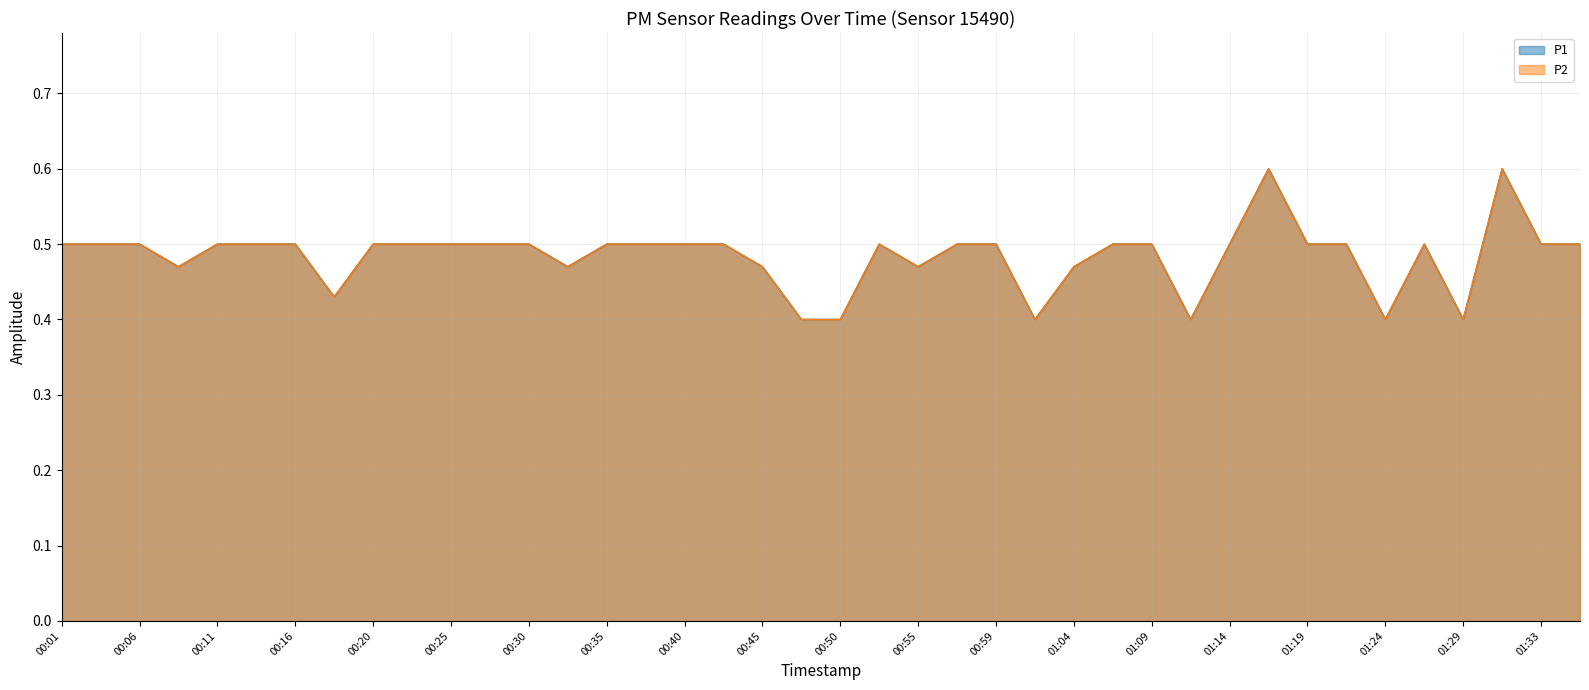

Rank the series at 00:23 from highest to lowest value.

P1, P2